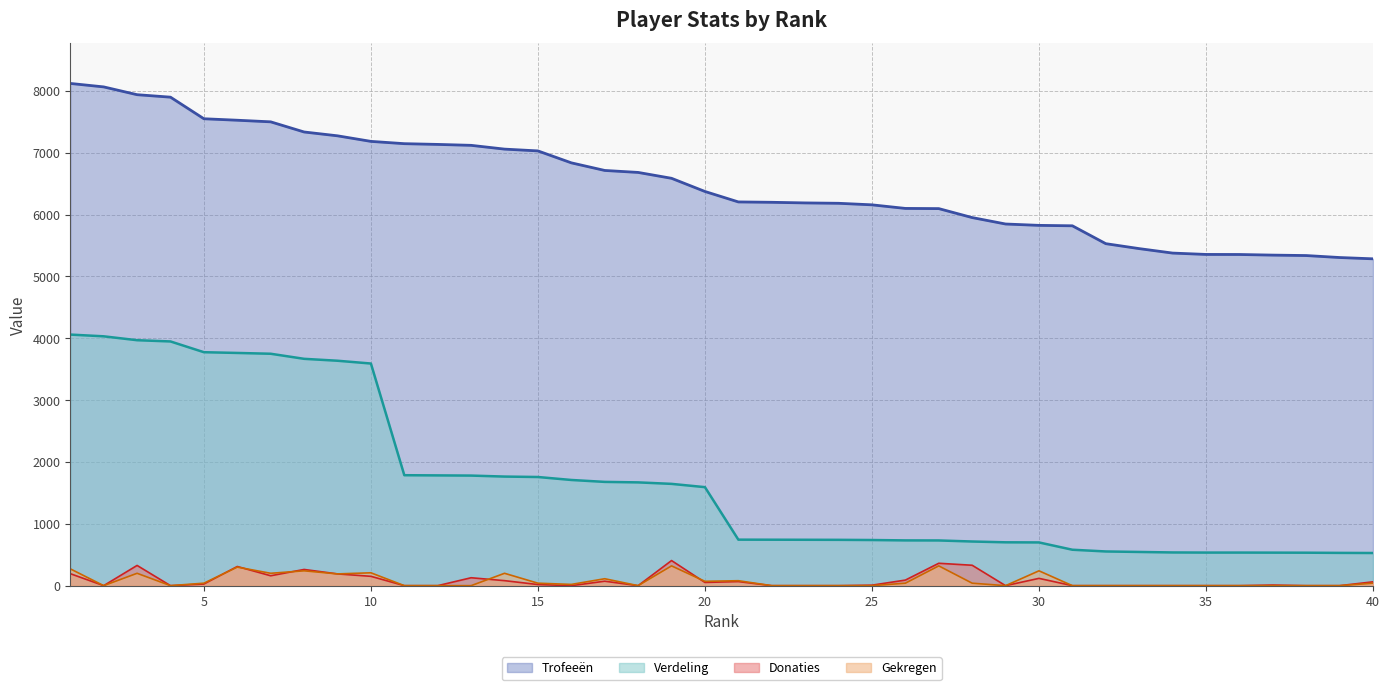

How many lines are shown in the chart?

4